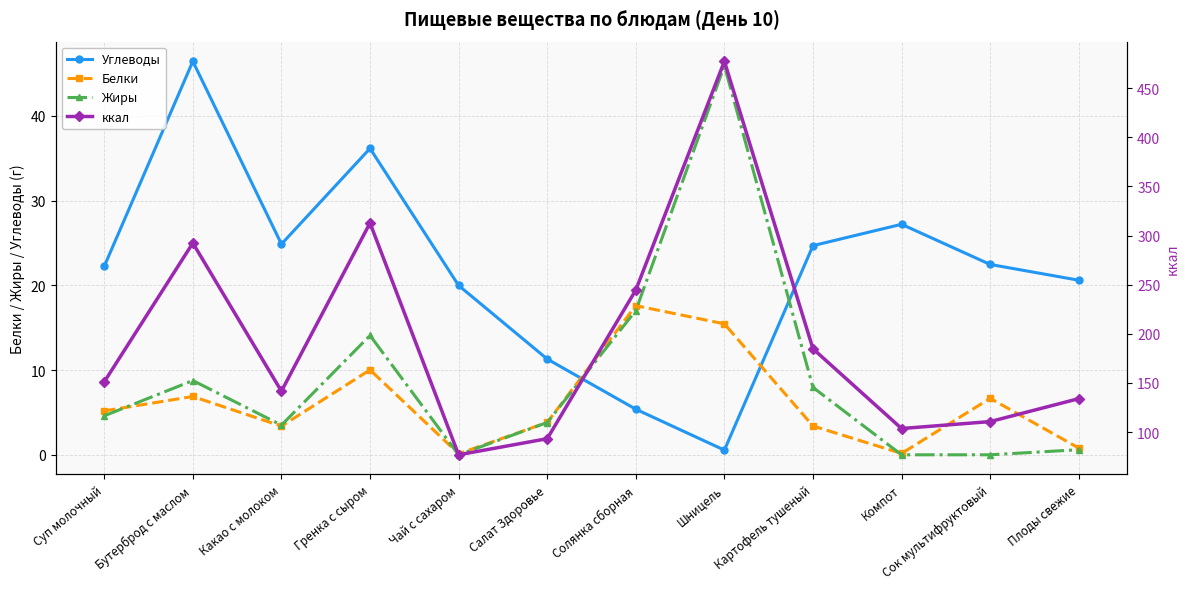

What are all the series names shown in the legend?

Углеводы, Белки, Жиры, ккал